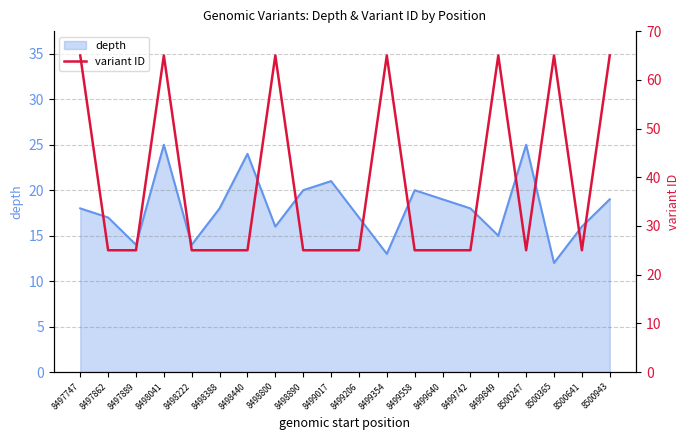

Reading right to left, list all the values displayed in this chart.

65.0	25.0	65.0	25.0	65.0	25.0	25.0	25.0	65.0	25.0	25.0	25.0	65.0	25.0	25.0	25.0	65.0	25.0	25.0	65.0